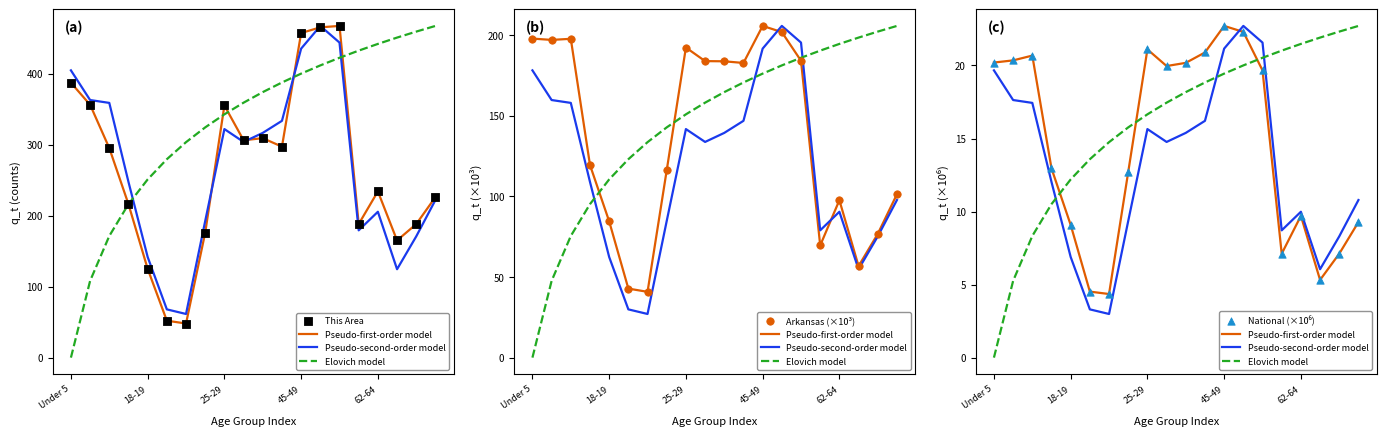

Which series has the largest Y range (max minus min)?

This Area